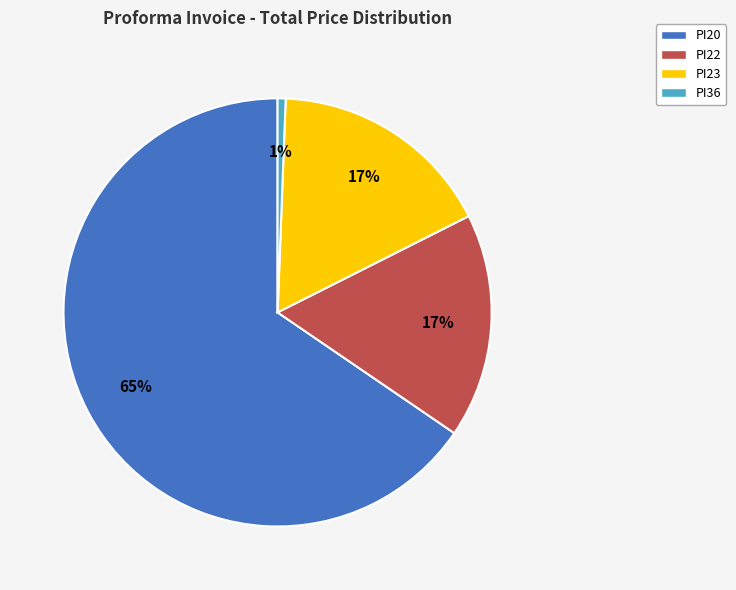

To the nearest percent, what portion does PI22 represent?

17%